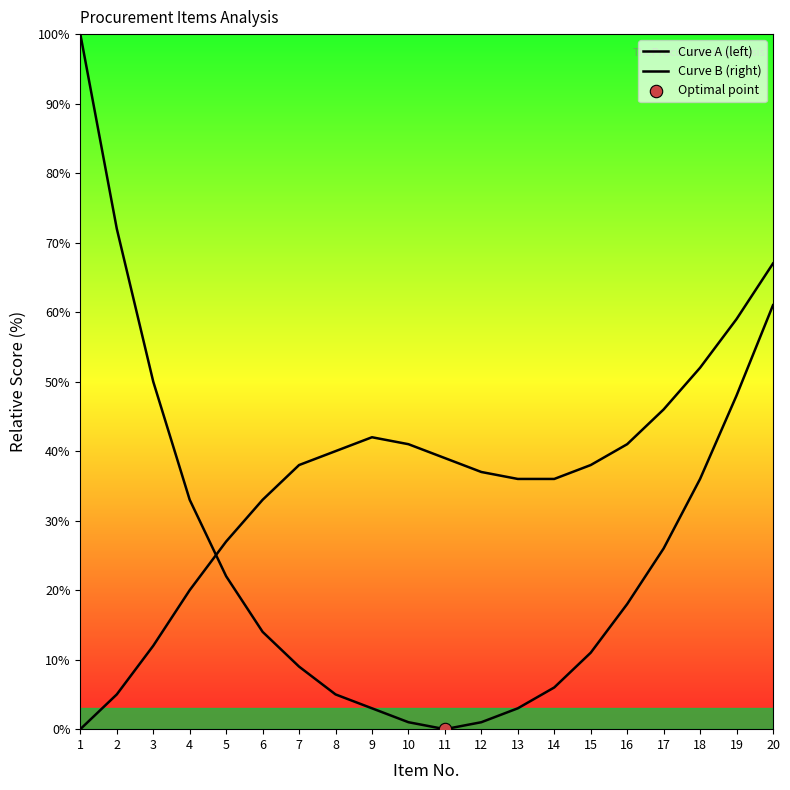

At how many categories does at least one series exceed 84?

1